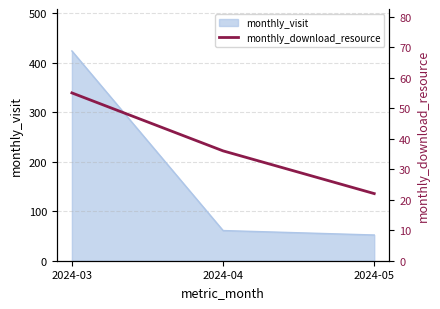

What is the average value?

38